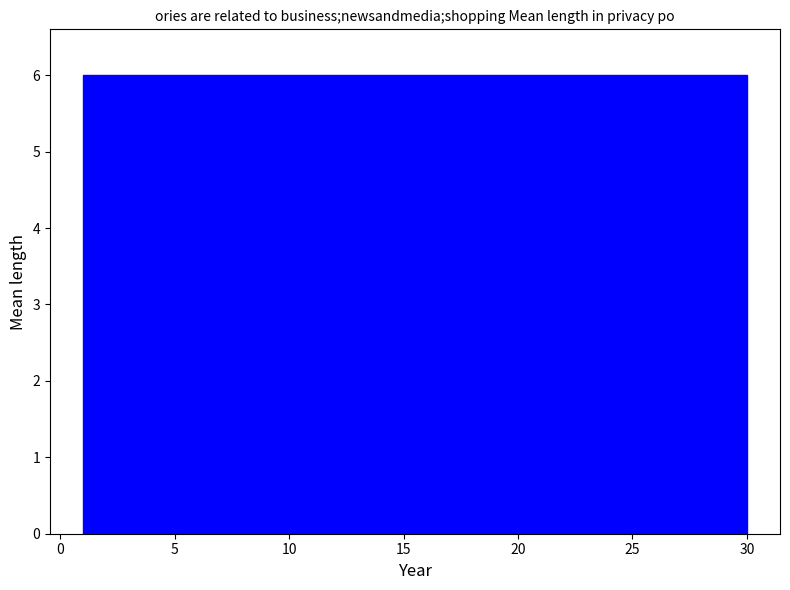

Reading left to right, transcribe this chart: for each bar, give the range it covers on the x-axis and its height. Neither the bar edges nor the heights are printed on the chart, so give them approximately, as read against the axes.

1.0 to 6.8: 6
6.8 to 12.6: 6
12.6 to 18.4: 6
18.4 to 24.2: 6
24.2 to 30.0: 6